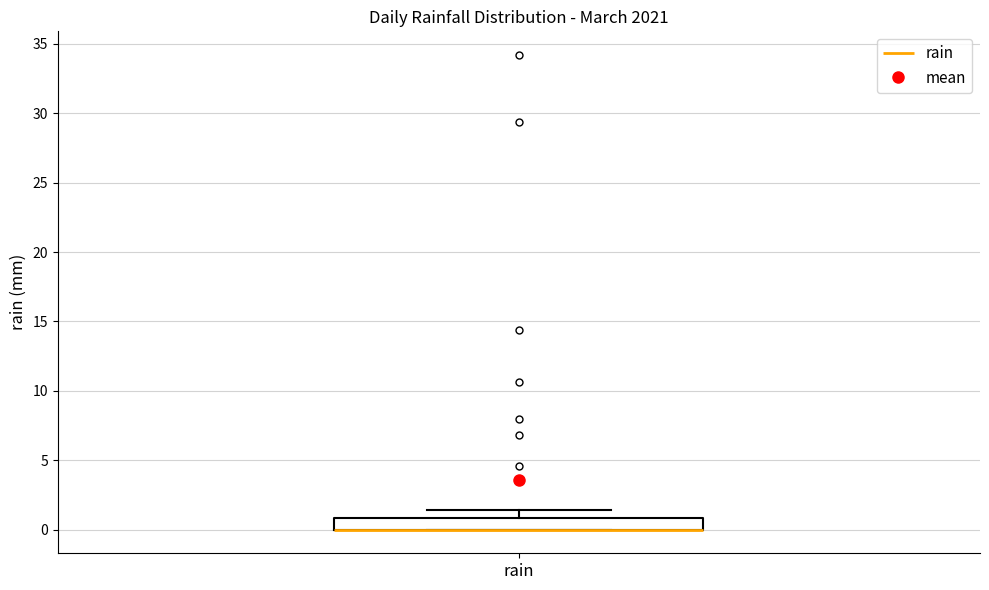

Transcribe this box plot: give where the median line is, the range the box spans, and where the two whiskers end, as read against the y-axis. The values are not printed on the chart, so give them approximately, as read against the axis.

median 0.0 (drawn on the box's lower edge), box 0.0 to 1.0, whiskers 0.0 to 1.5